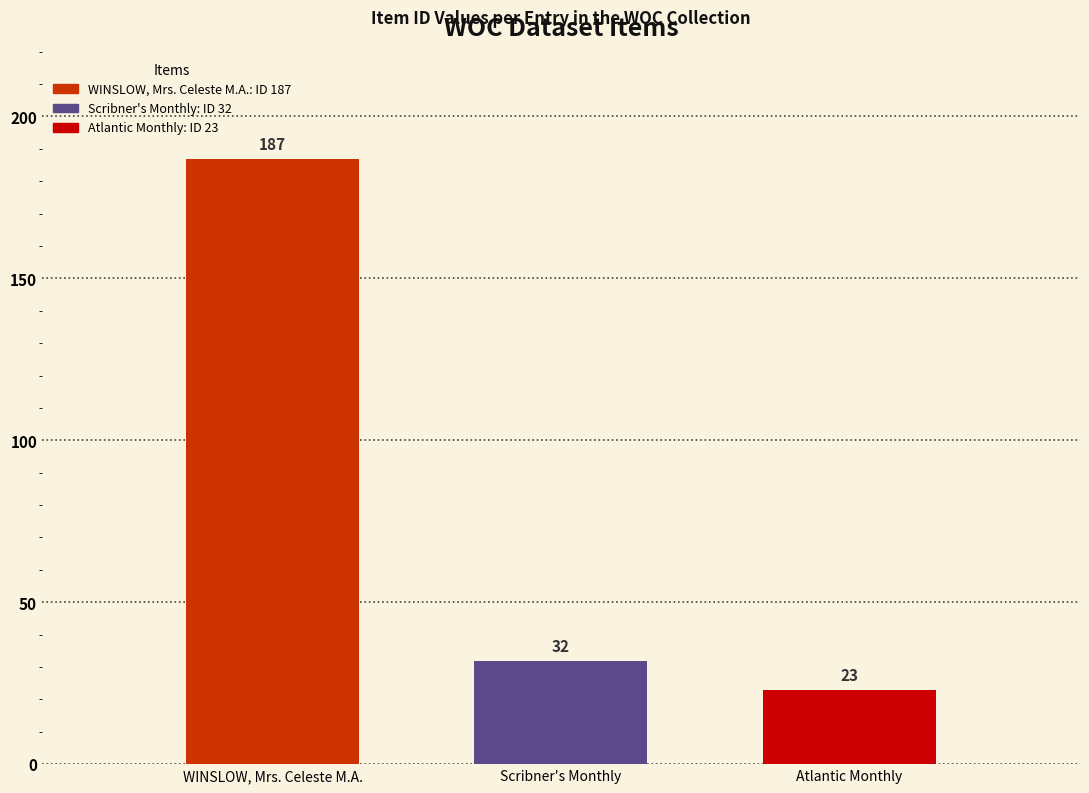

What is the spread (max minus min) of values at Scribner's Monthly?

164